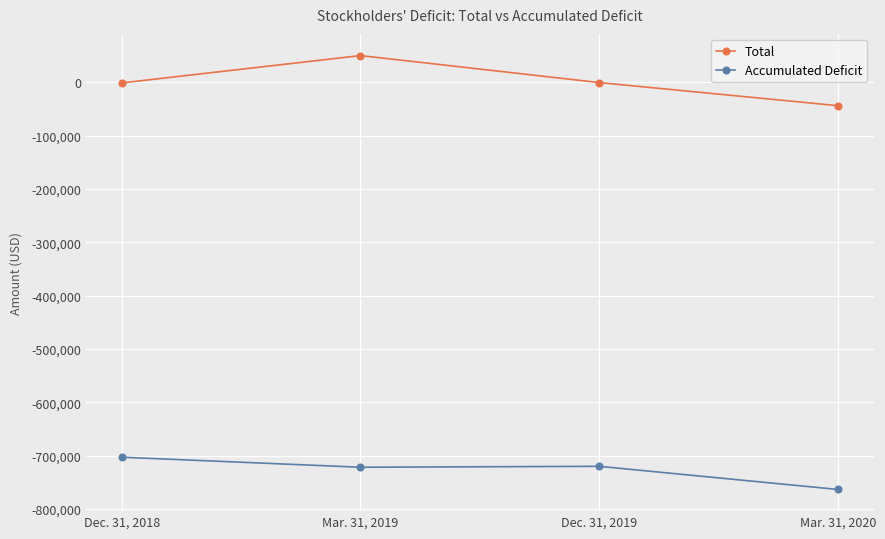

What is the label of the 3rd point from the right?

Mar. 31, 2019